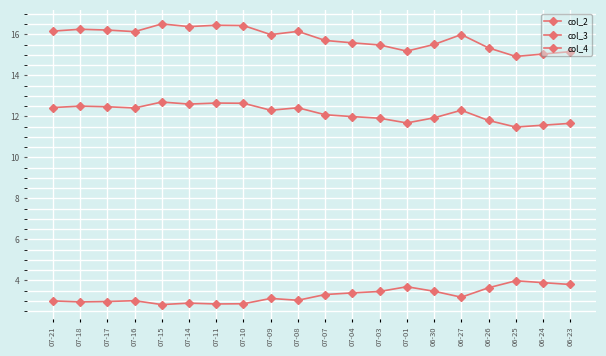

What is the label of the 9th point from the left?

07-09